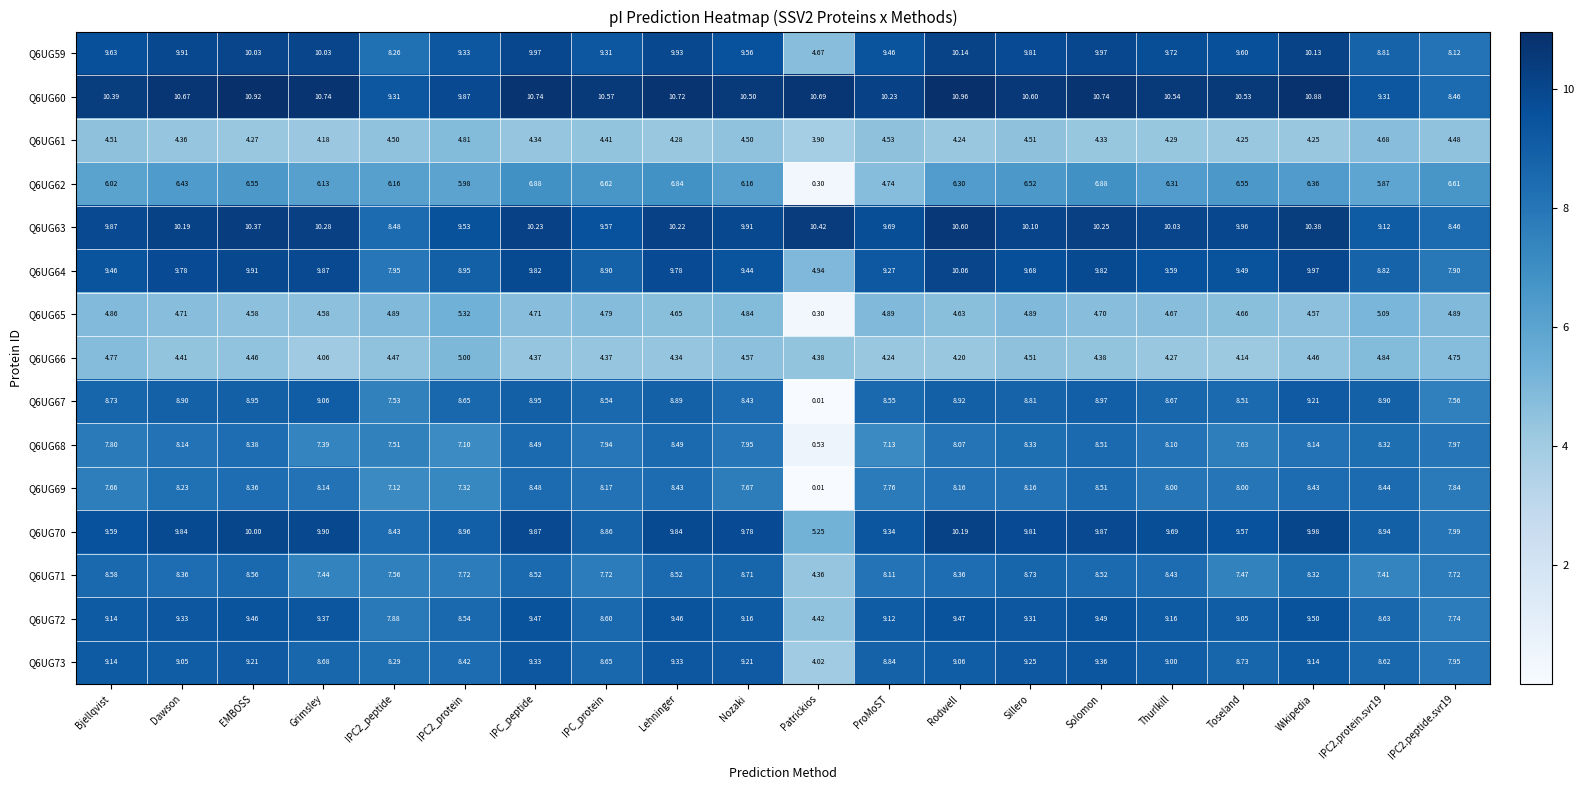

Count the number of categories in the chart.

20